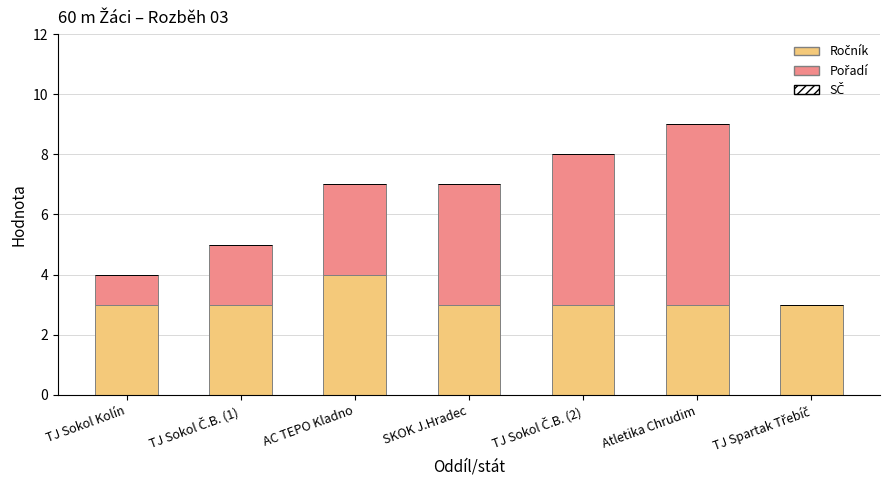

What is the total value across all series at SKOK J.Hradec?

7